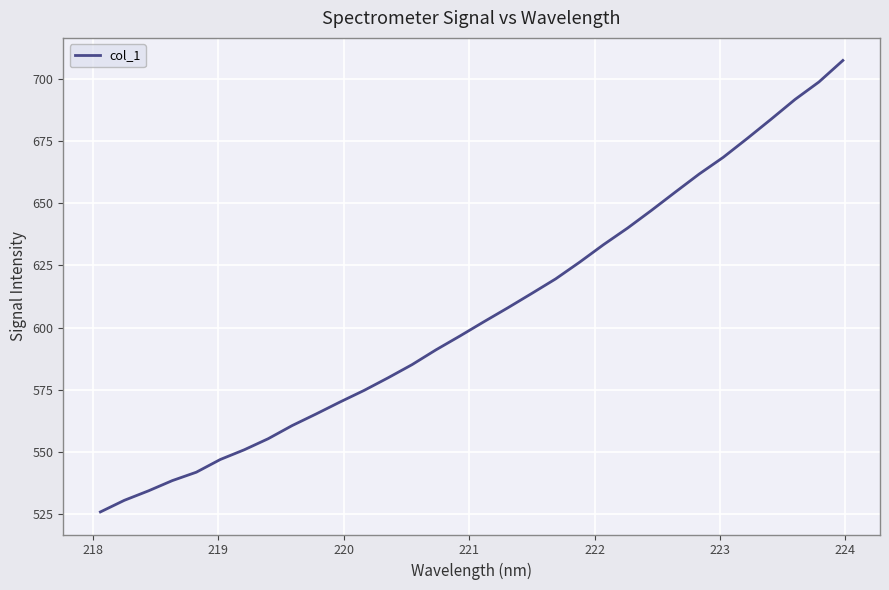

What is the difference between the maximum and second lowest values?

177.1